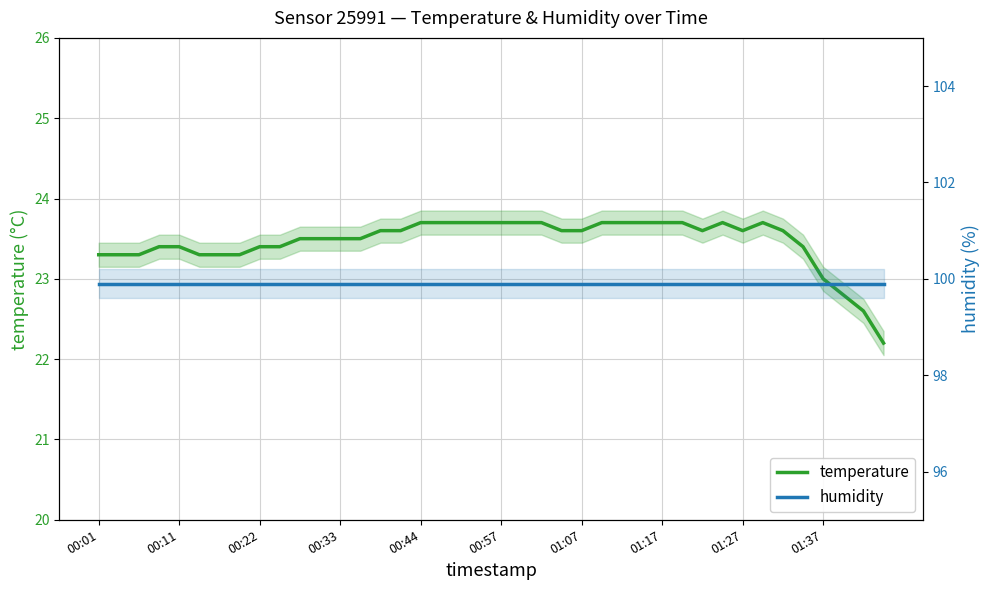

What is the total value across all series at 18?

123.6